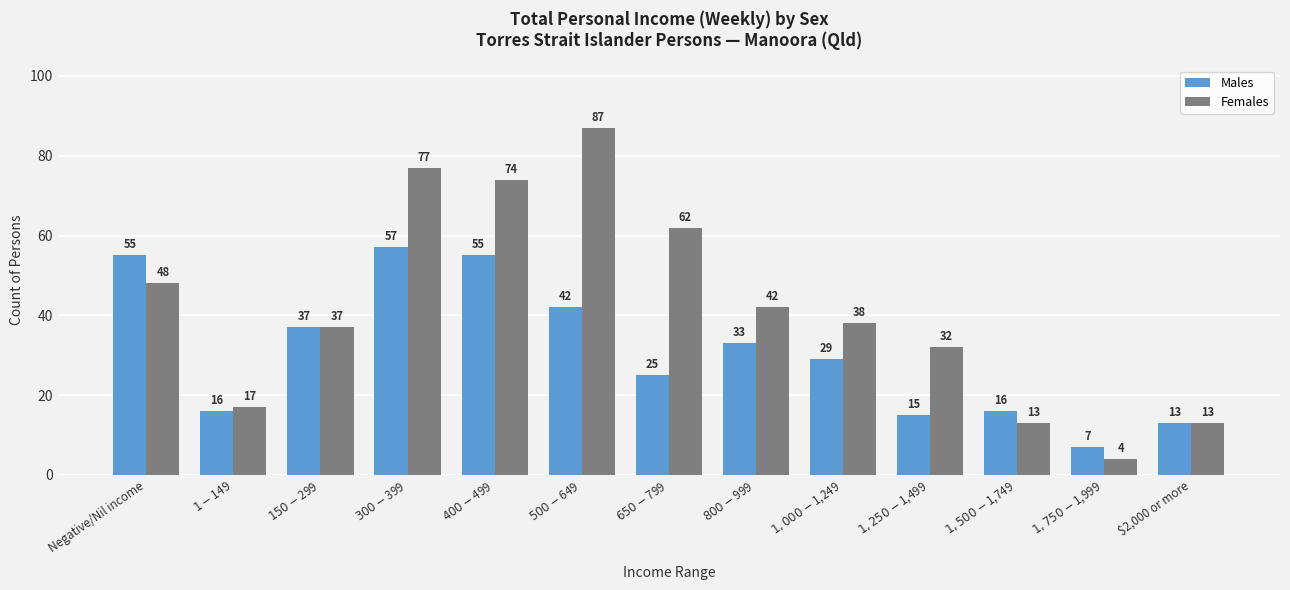

What is the sum of the Females values at $1-$149 and $650-$799?

79